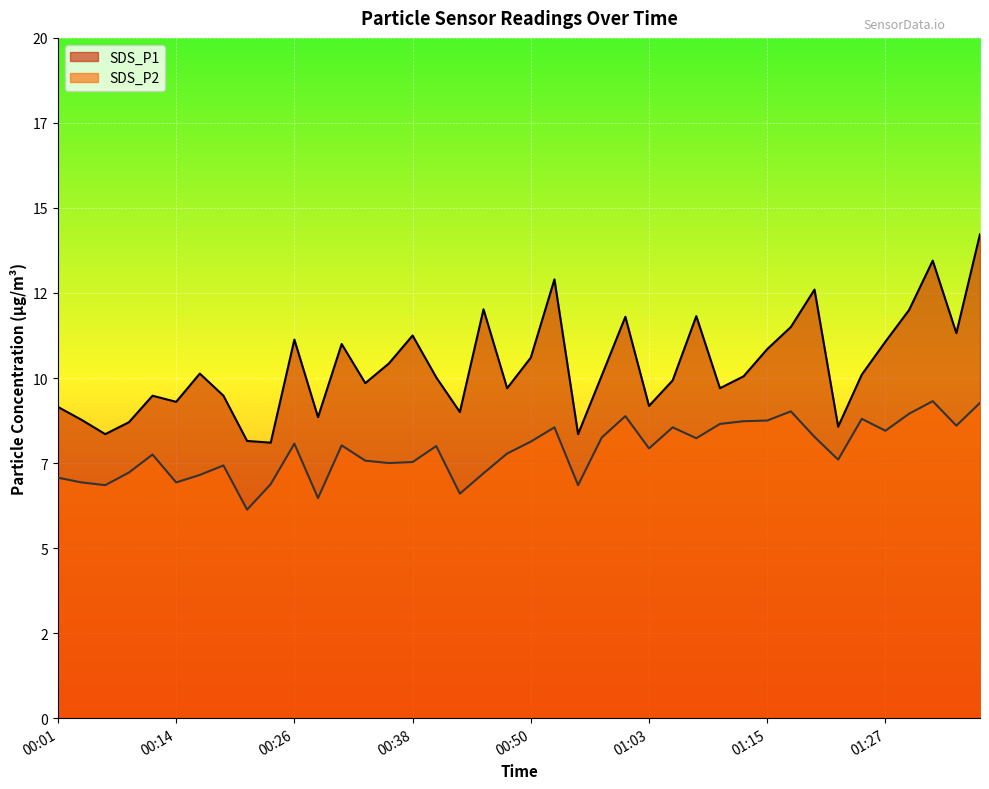

What is the sum of the SDS_P2 values at 00:14 and 01:00?

15.8